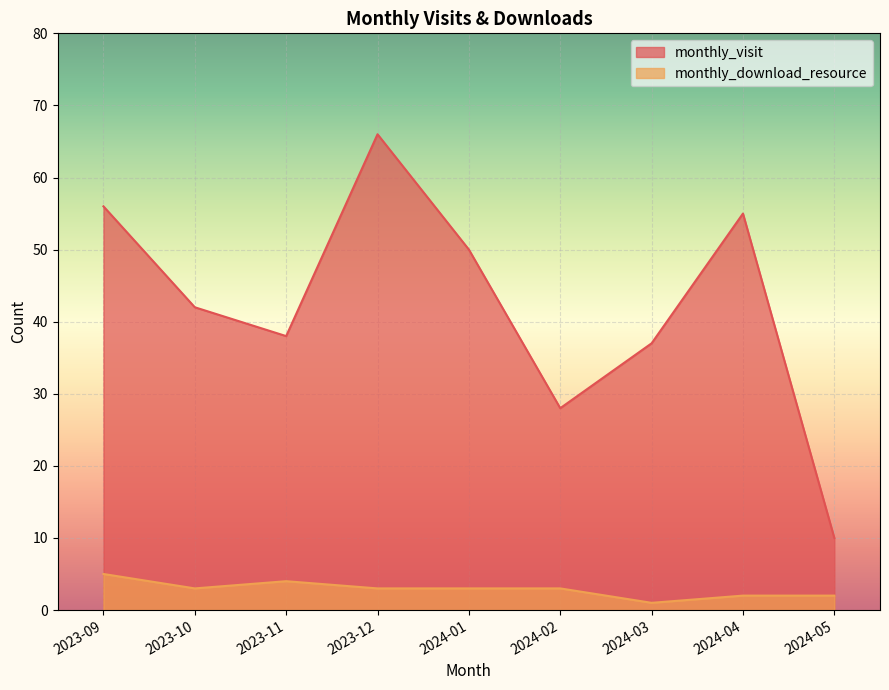

True or false: monthly_download_resource and monthly_visit cross at least once.

False